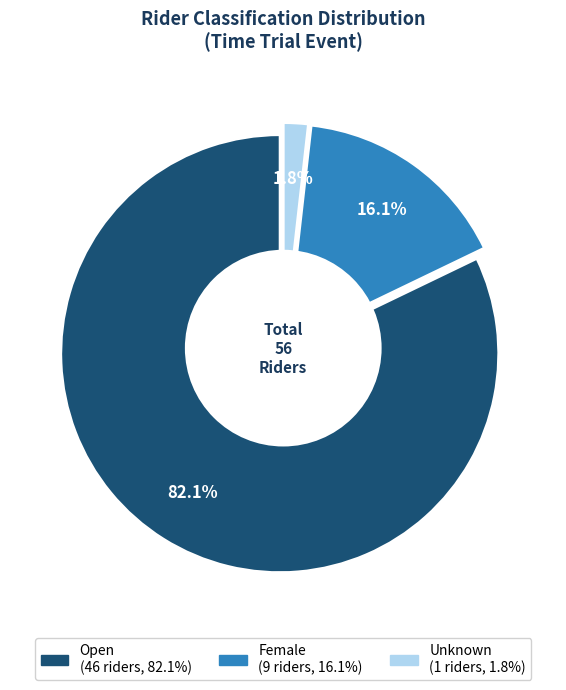

What is the change in value from Open to Female?

-37